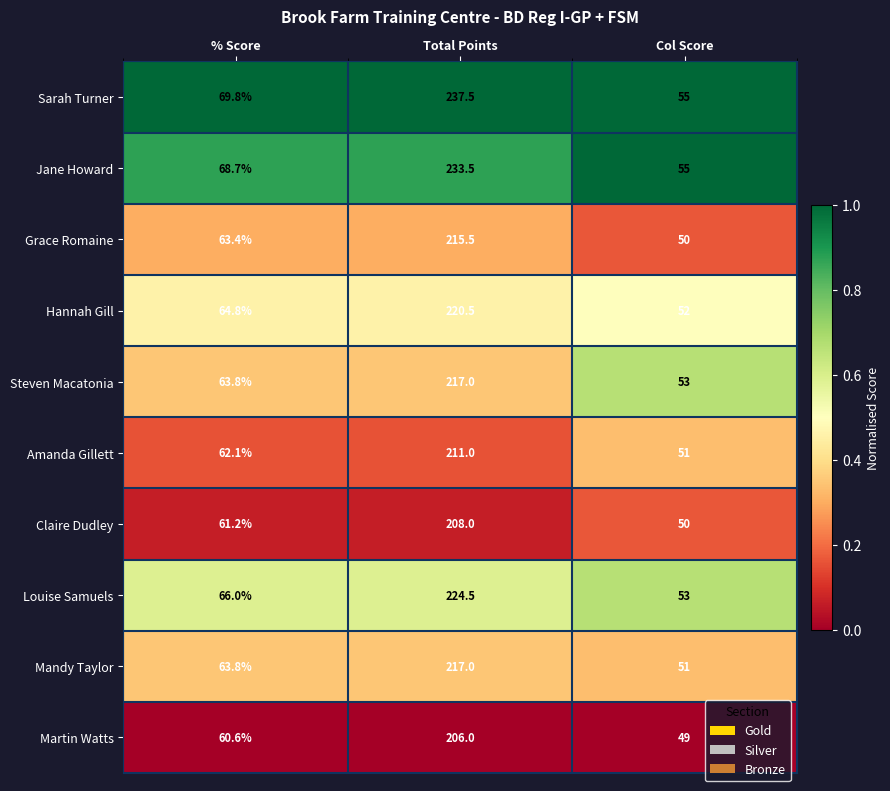

How many categories are shown in the chart?

3